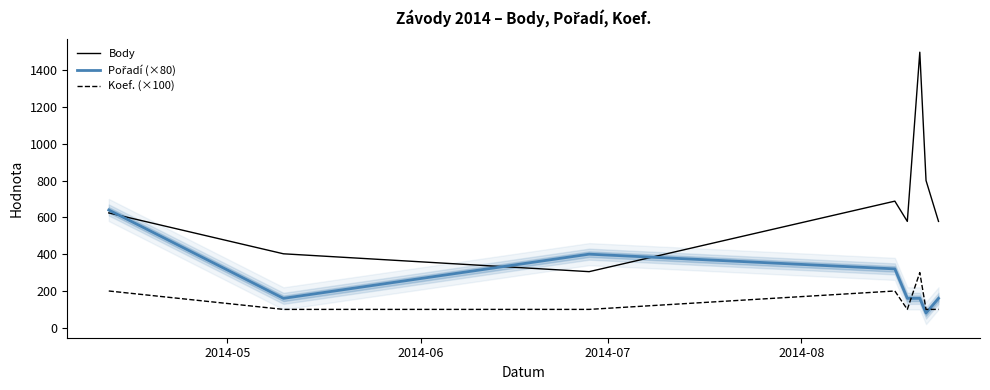

True or false: Koef. (×100) and Body cross at least once.

False